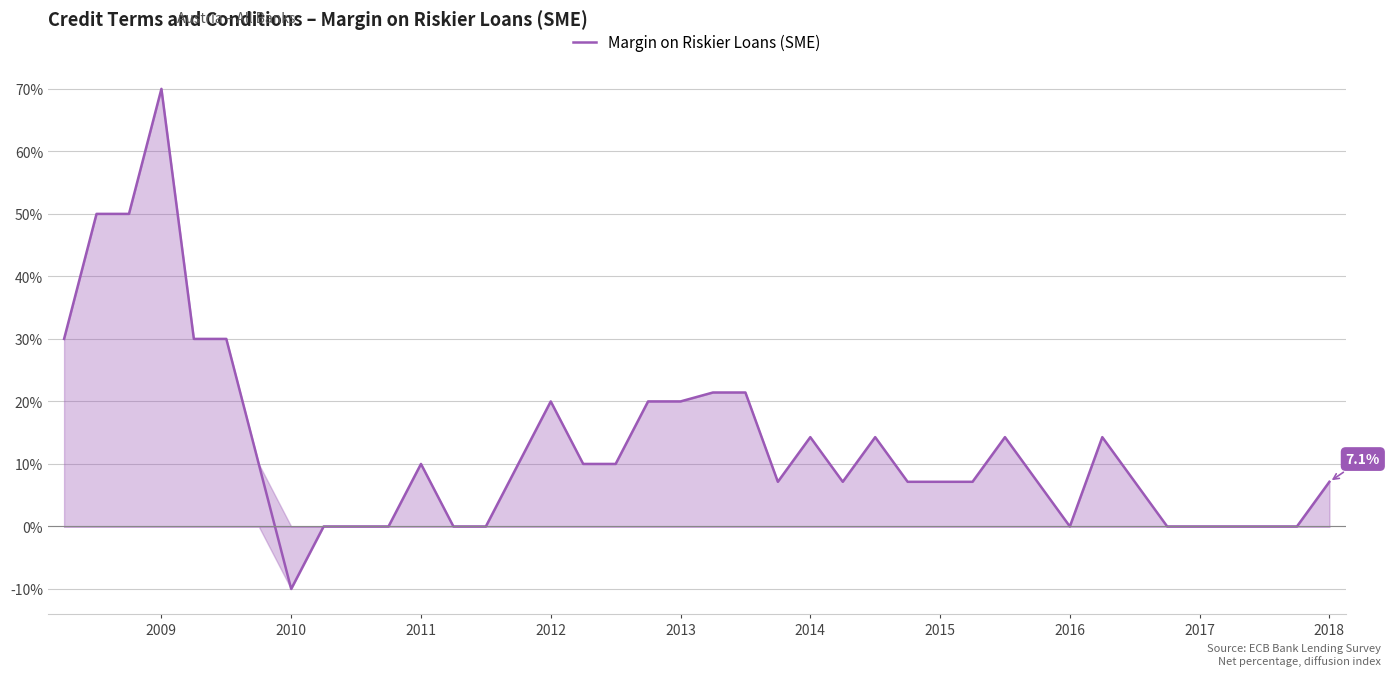

What is the minimum value shown in the chart?

-10.0